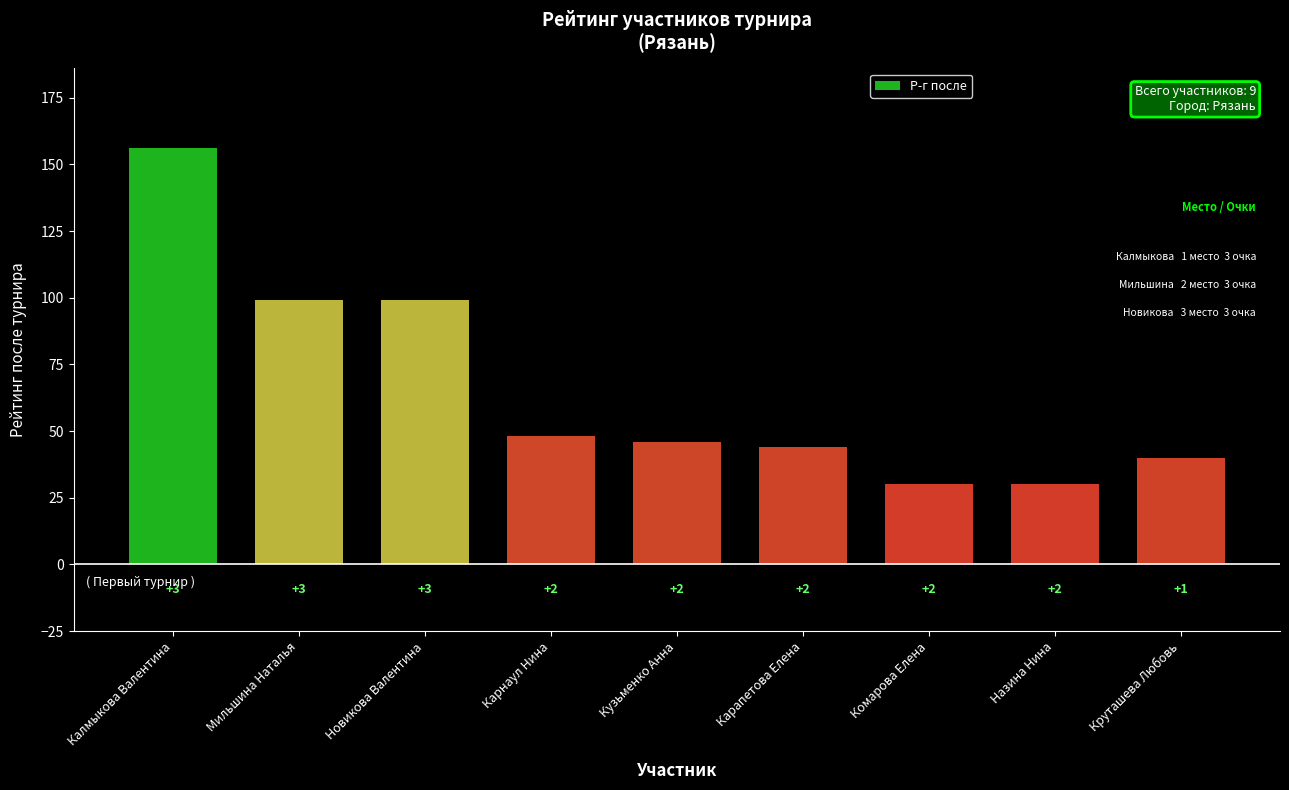

Rank the categories by value from highest to lowest.

Калмыкова Валентина, Мильшина Наталья, Новикова Валентина, Карнаул Нина, Кузьменко Анна, Карапетова Елена, Круташева Любовь, Комарова Елена, Назина Нина